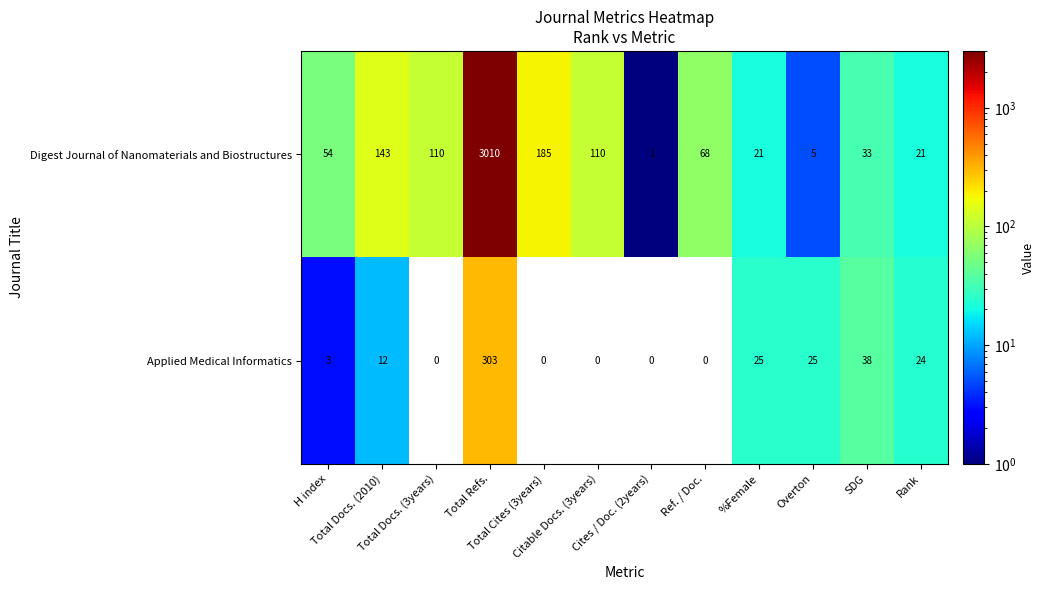

List the series in order of their peak value, lowest first.

Applied Medical Informatics, Digest Journal of Nanomaterials and Biostructures